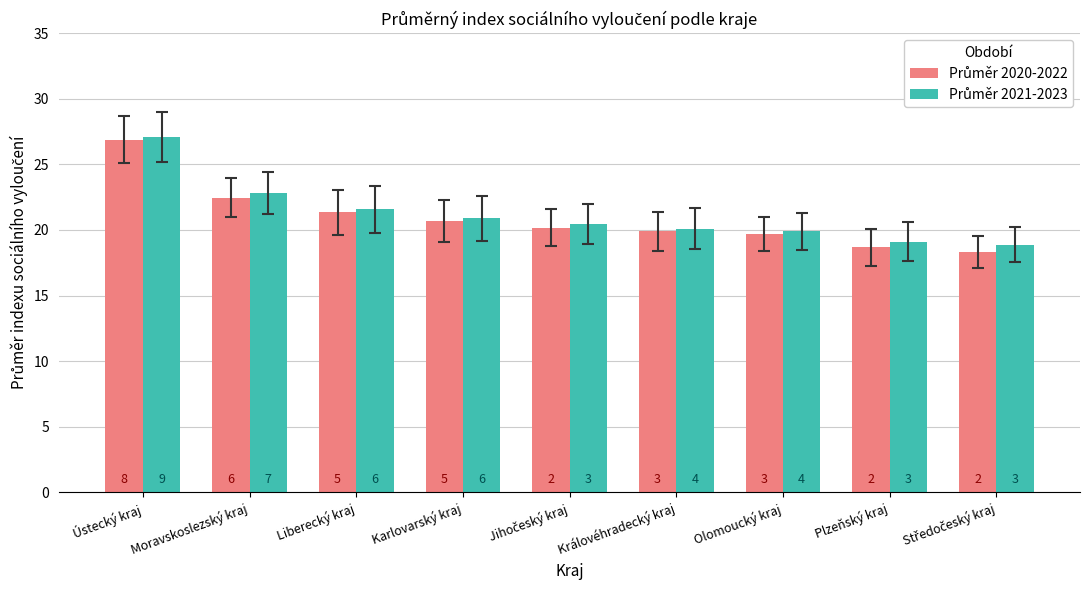

What value does the Průměr 2021-2023 series have at Olomoucký kraj?

19.9